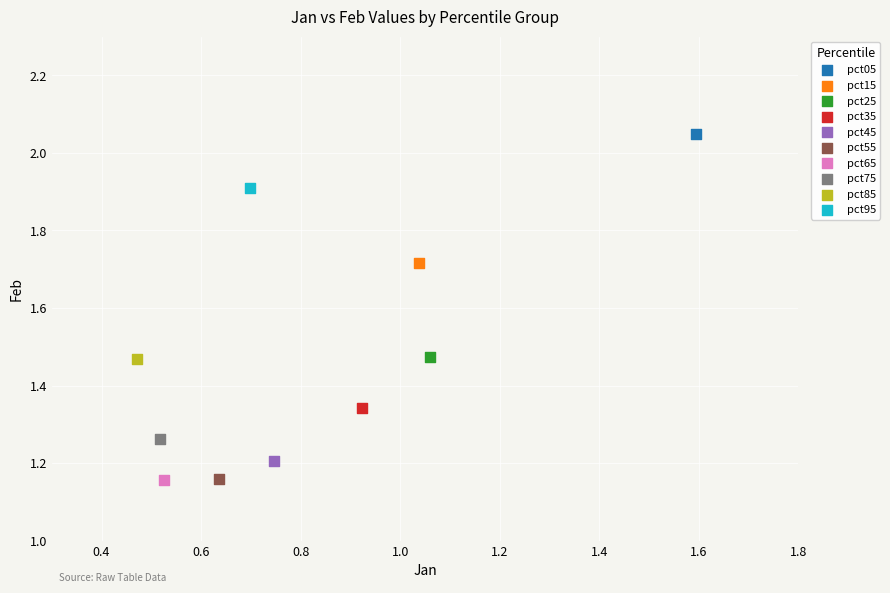

What are all the series names shown in the legend?

pct05, pct15, pct25, pct35, pct45, pct55, pct65, pct75, pct85, pct95